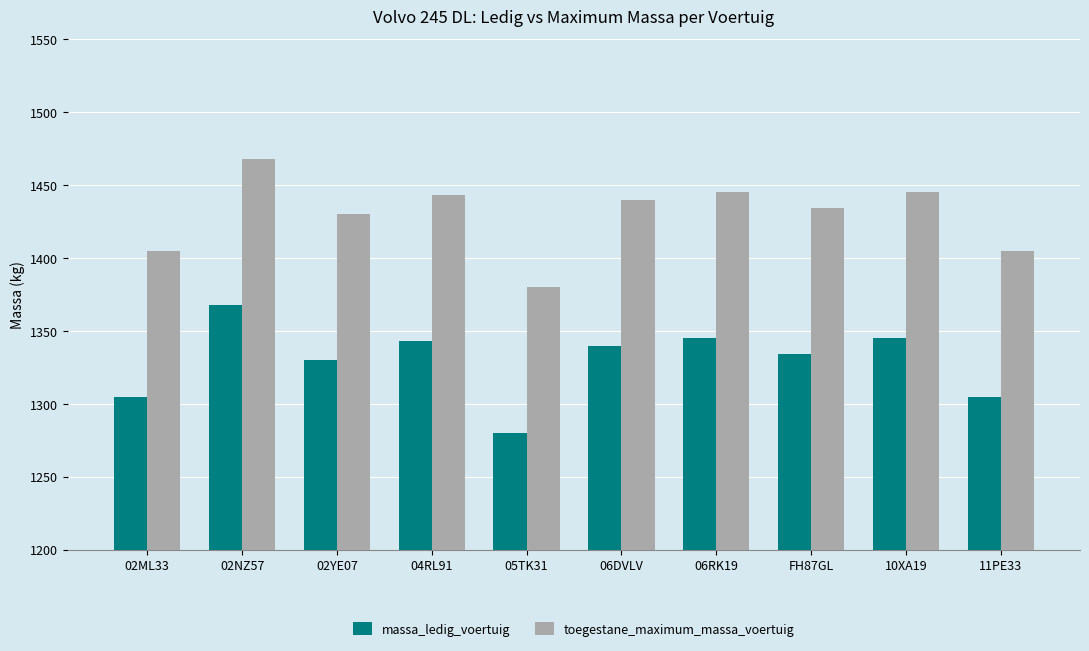

How many values in the toegestane_maximum_massa_voertuig series are below 1440?

5